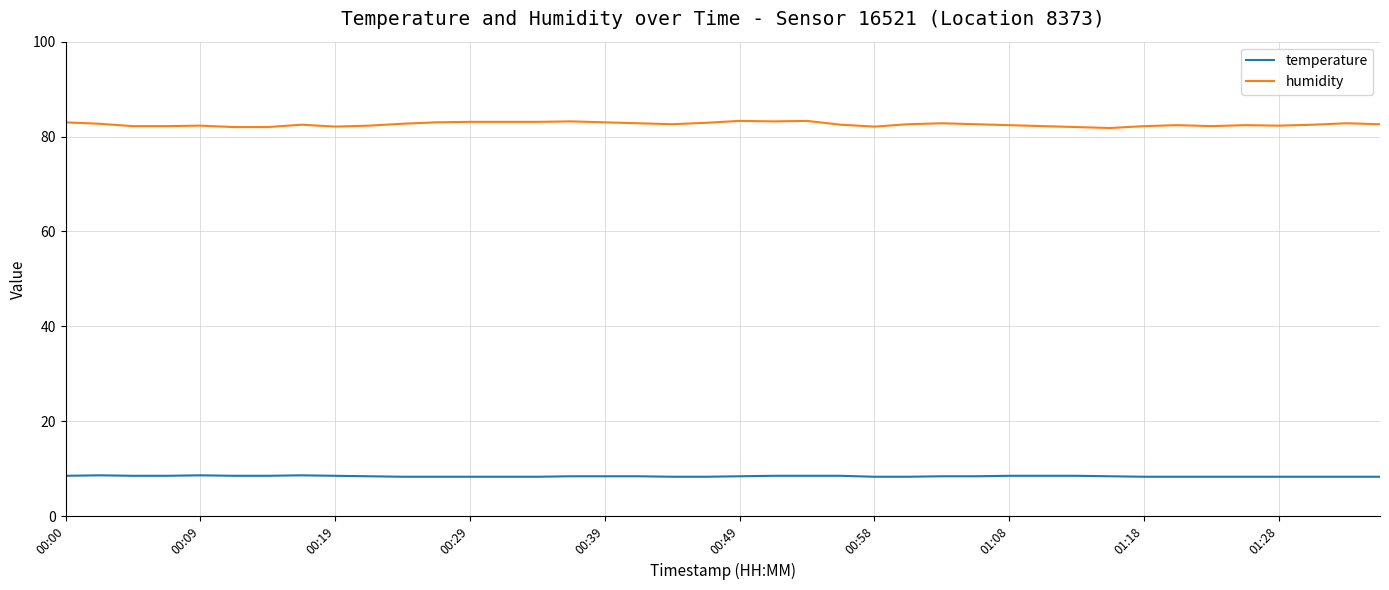

True or false: humidity and temperature cross at least once.

False